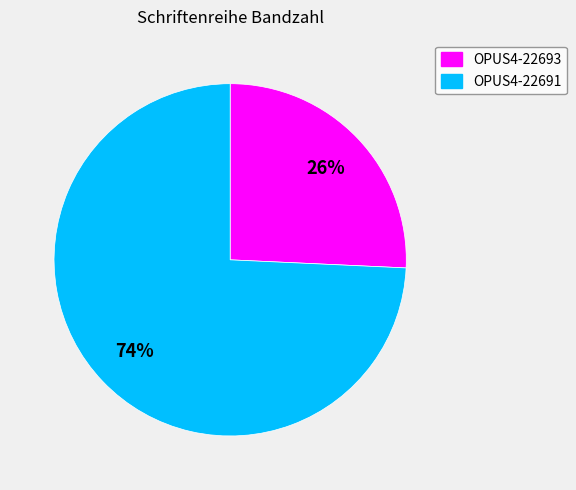

Which slice is the largest?

OPUS4-22691